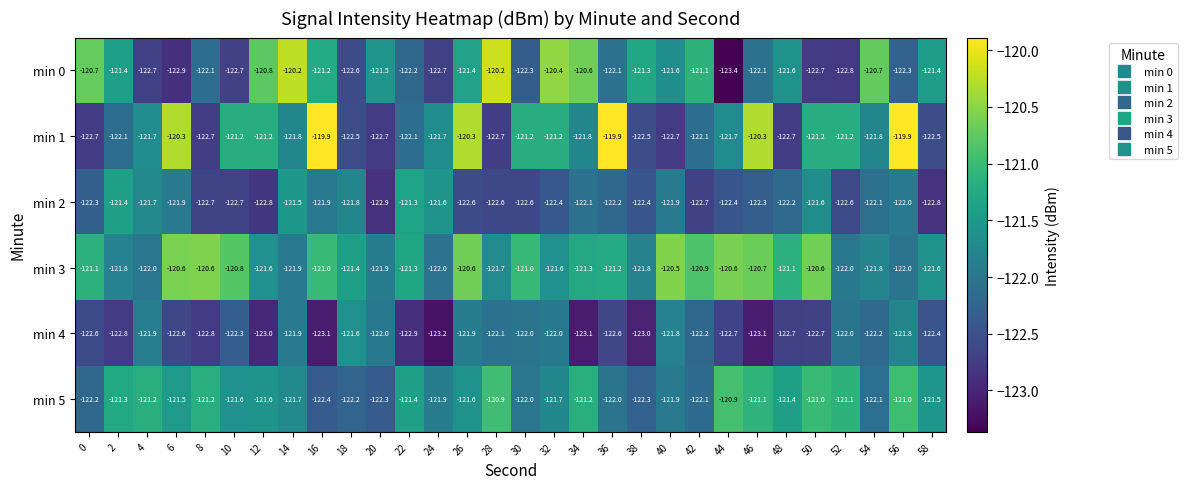

What is the difference between the highest and lowest values at 8?

2.2